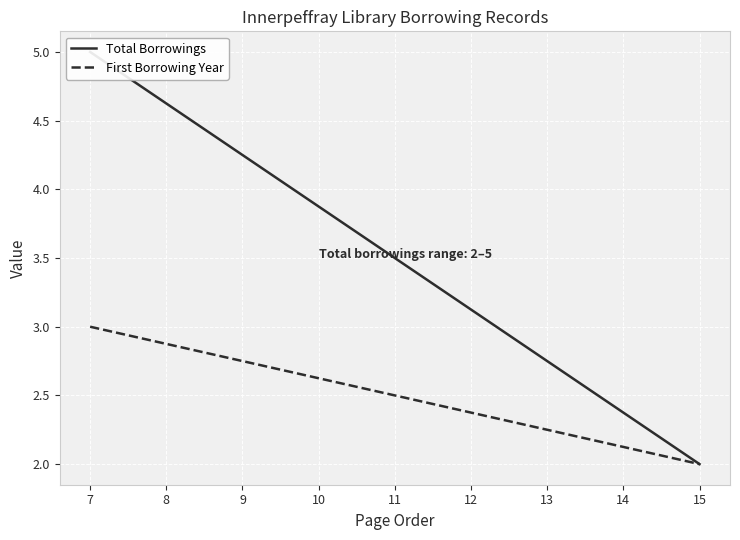

What are all the series names shown in the legend?

Total Borrowings, First Borrowing Year